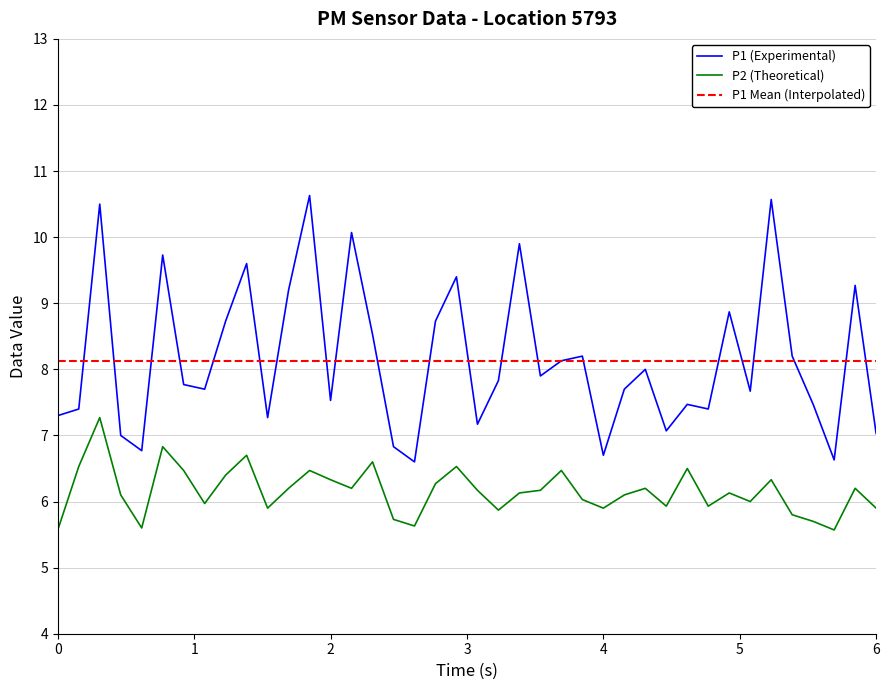

True or false: P2 (Theoretical) and P1 (Experimental) intersect in this chart.

False